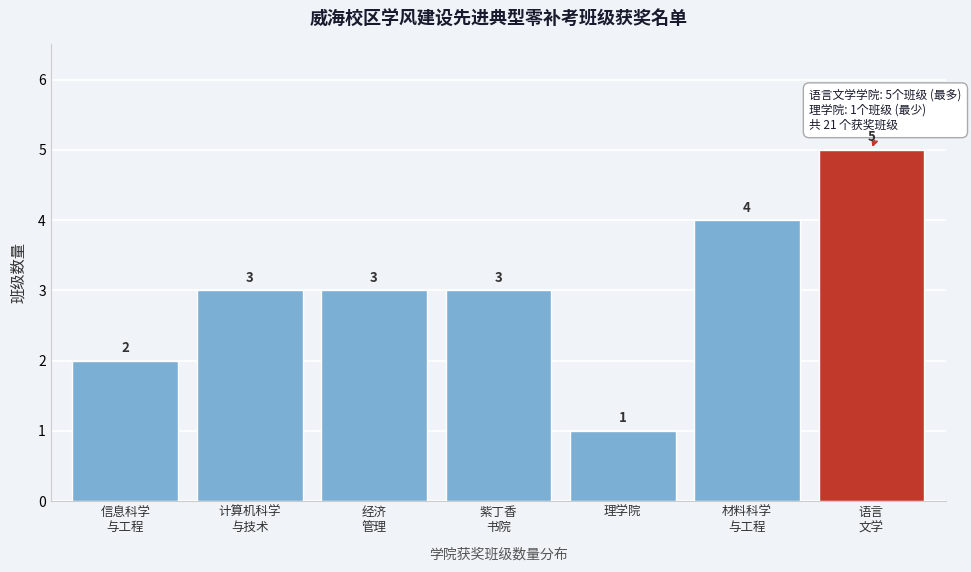

Reading left to right, extract all data points from this chart.

2	3	3	3	1	4	5